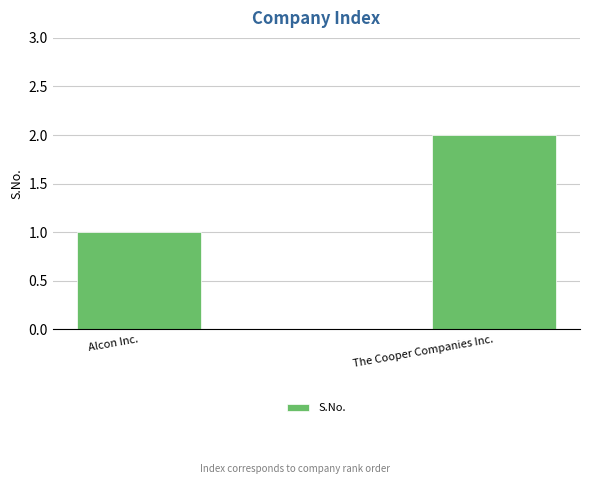

What is the change in value from Alcon Inc. to The Cooper Companies Inc.?

+1